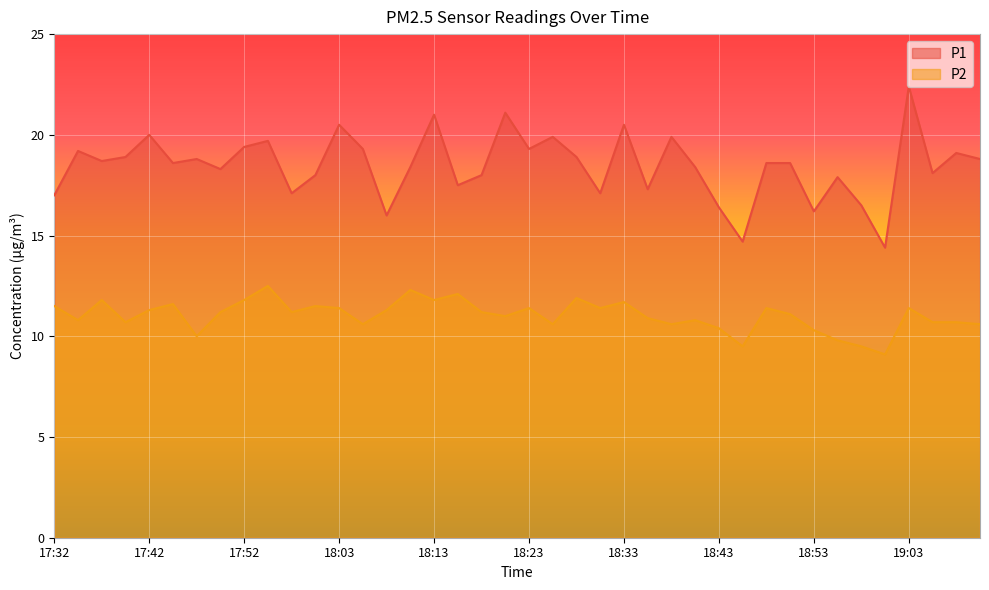

Which category has the highest value in the P1 series?

19:03